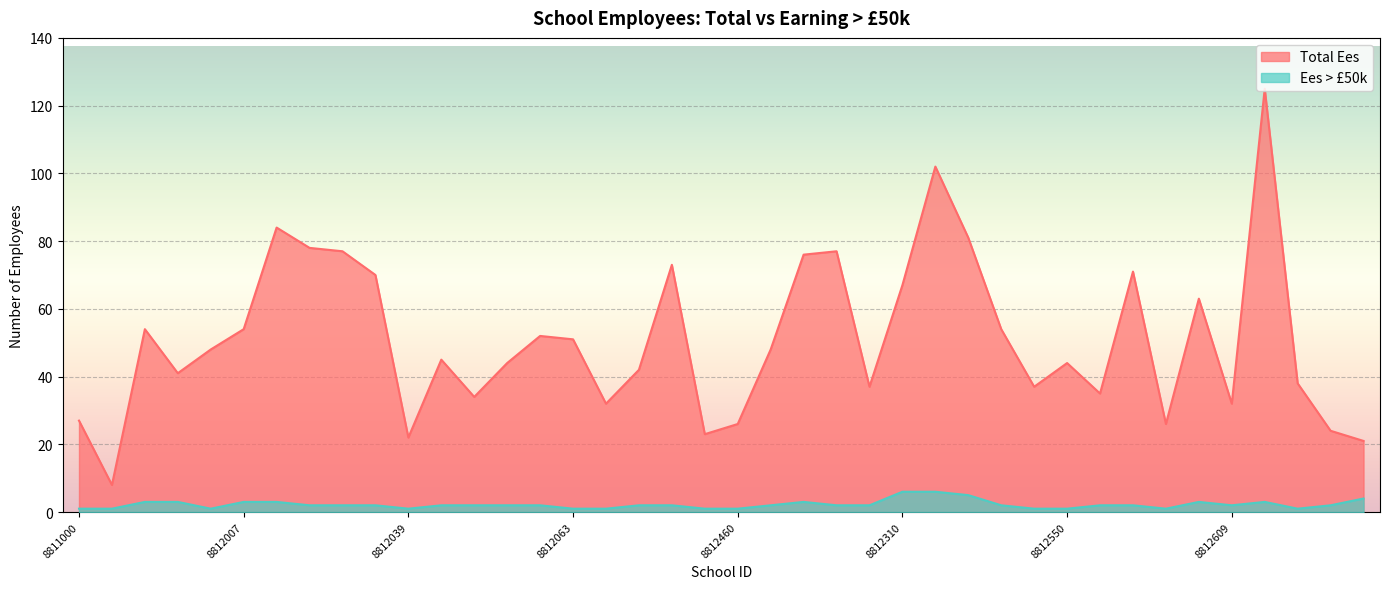

Where does the Ees > £50k series first go above 2?

8812004